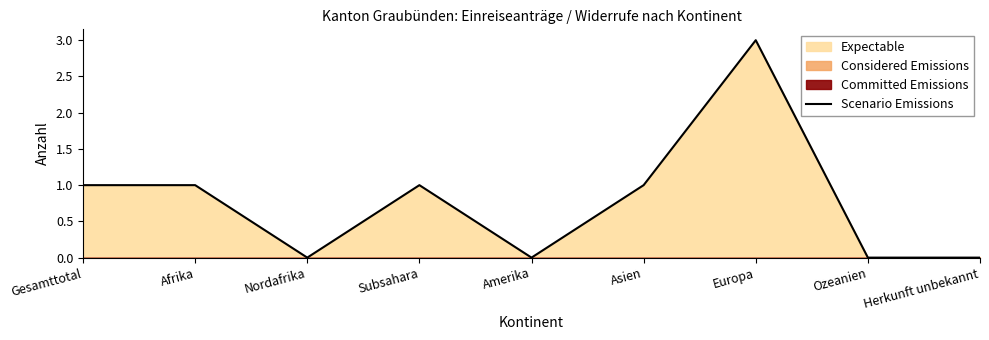

What is the approximate value at Europa?

3